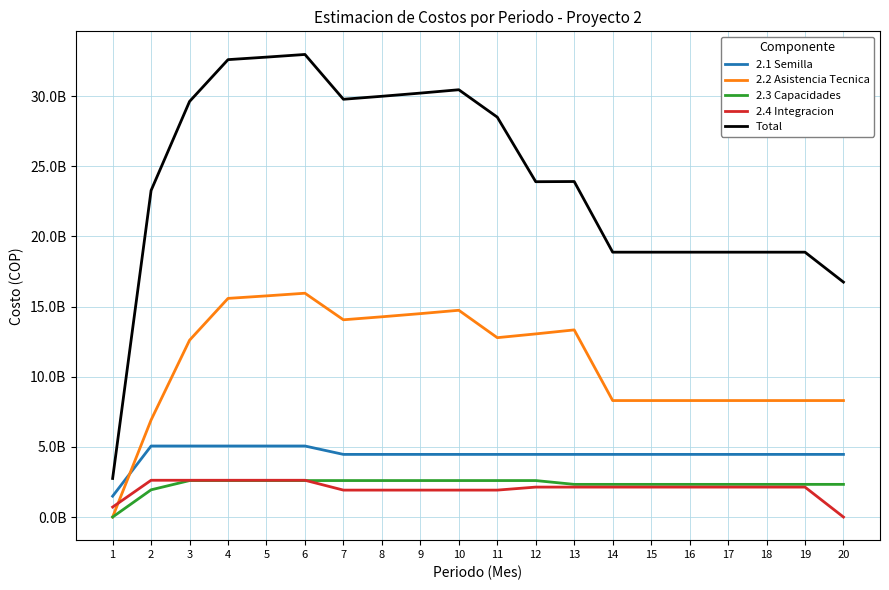

Does the chart display data point markers on the line(s)?

No